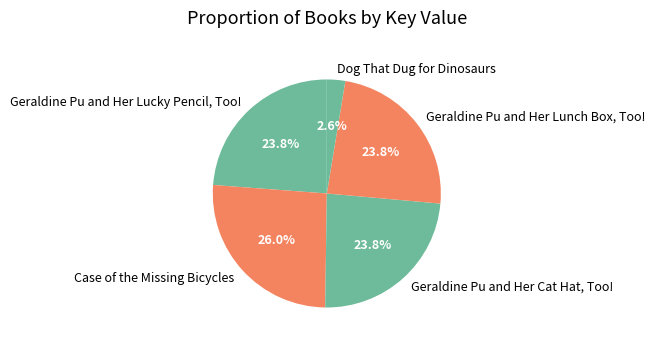

To the nearest percent, what portion does Geraldine Pu and Her Lunch Box, Too! represent?

24%